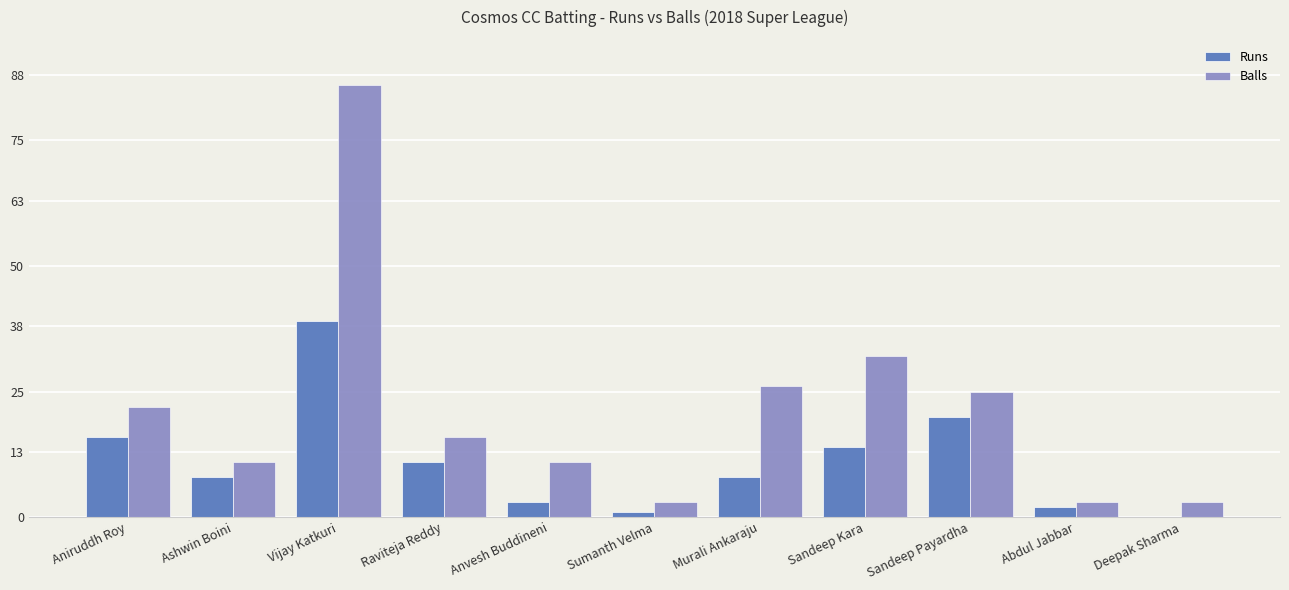

At which label does Balls reach its minimum?

Sumanth Velma